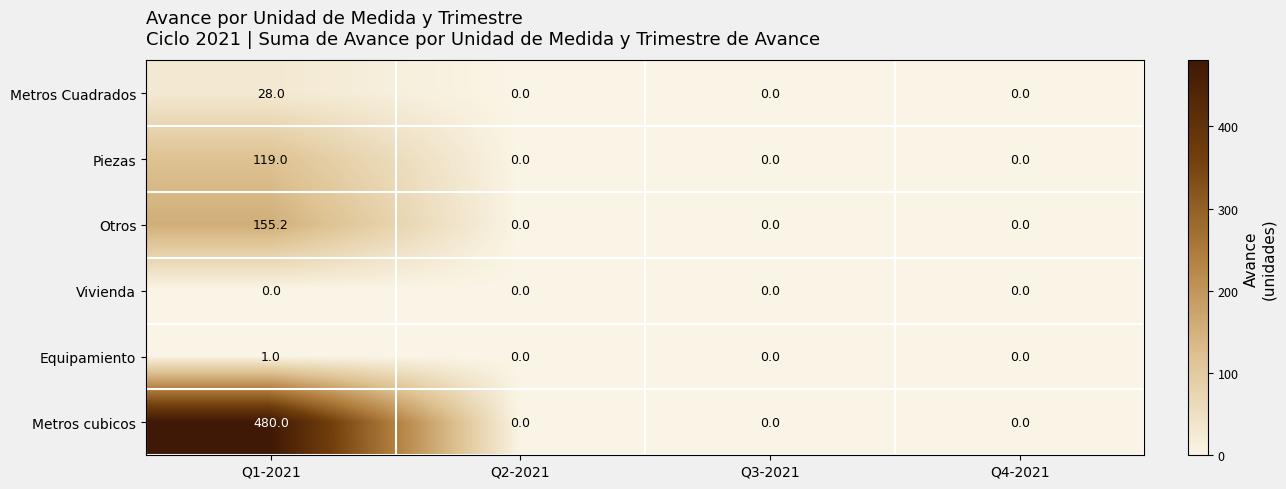

At Q1-2021, list the series in order from smallest to largest.

Vivienda, Equipamiento, Metros Cuadrados, Piezas, Otros, Metros cubicos